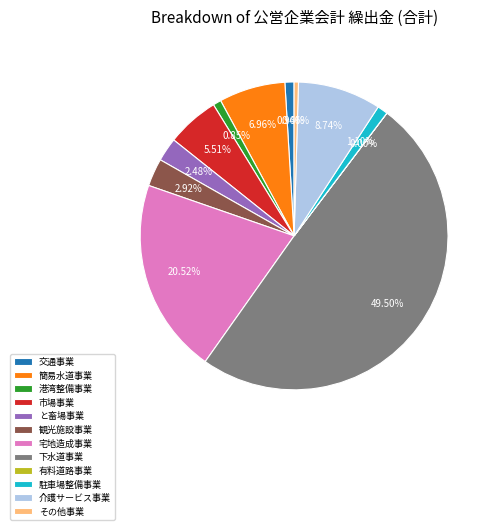

Does 市場事業 represent more than half of the total?

No